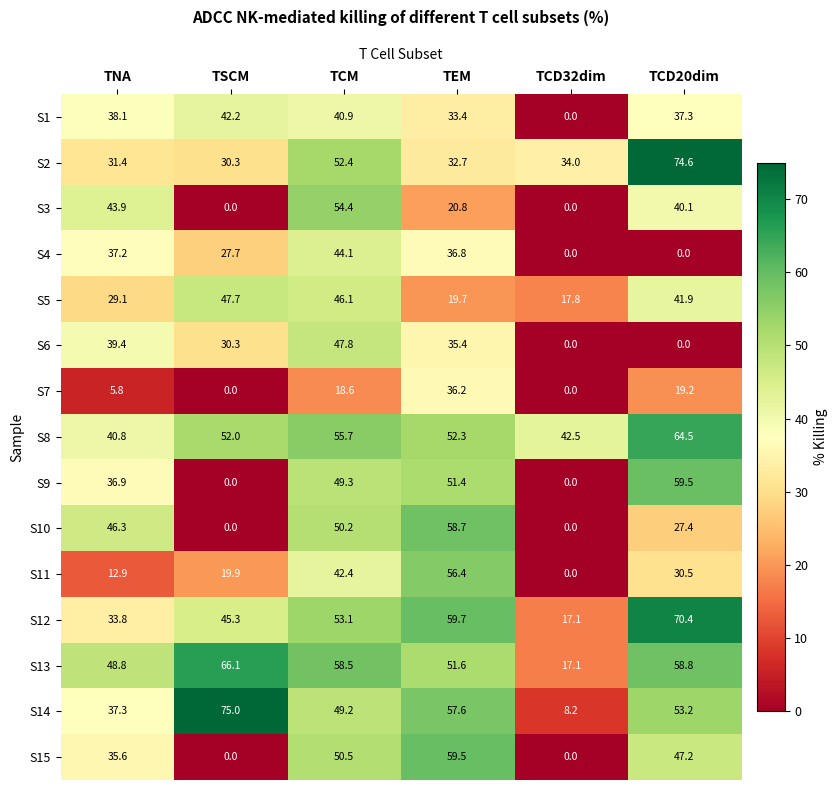

What is the greatest value displayed?

75.0